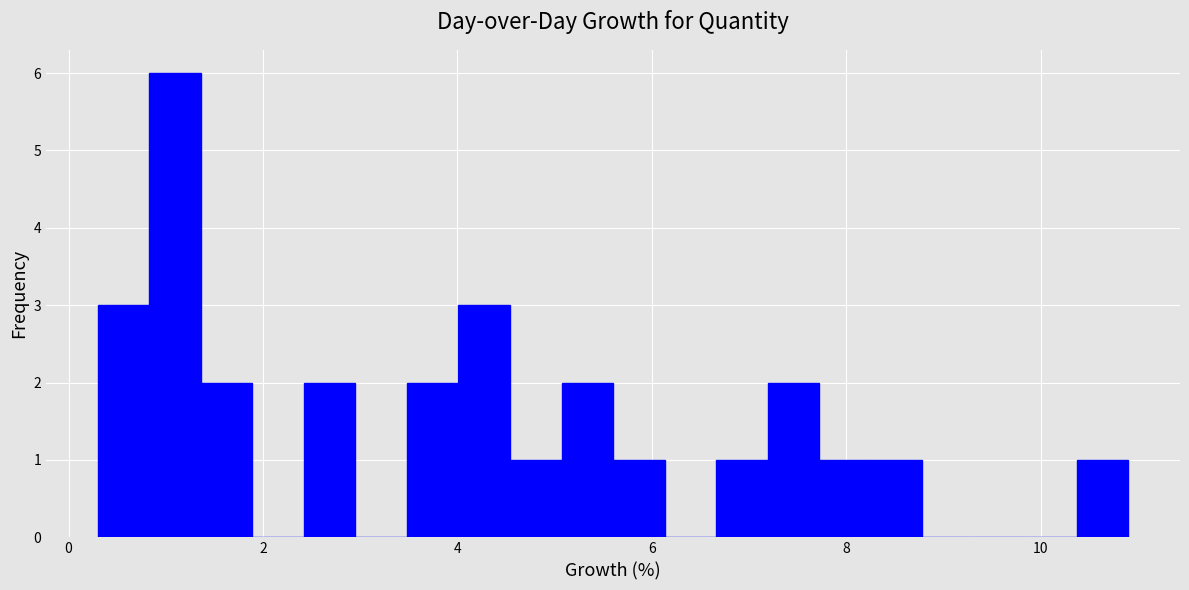

Around what value on the x-axis is the tallest bar? Give the approximate position of its centre, as read against the axis.

1.0